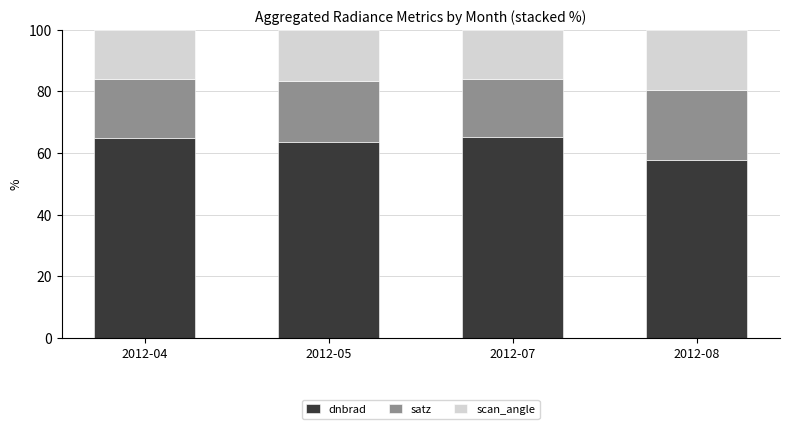

What is the value of the dnbrad bar at the 2nd from the left?

63.7